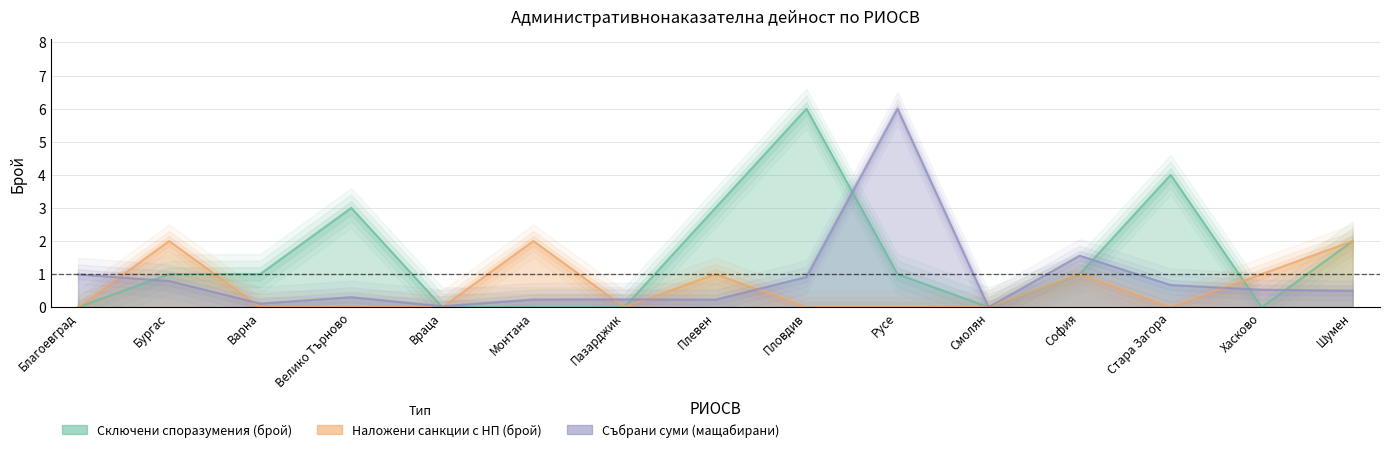

What is the difference between the maximum and second lowest values in the Сключени споразумения (брой) series?

6